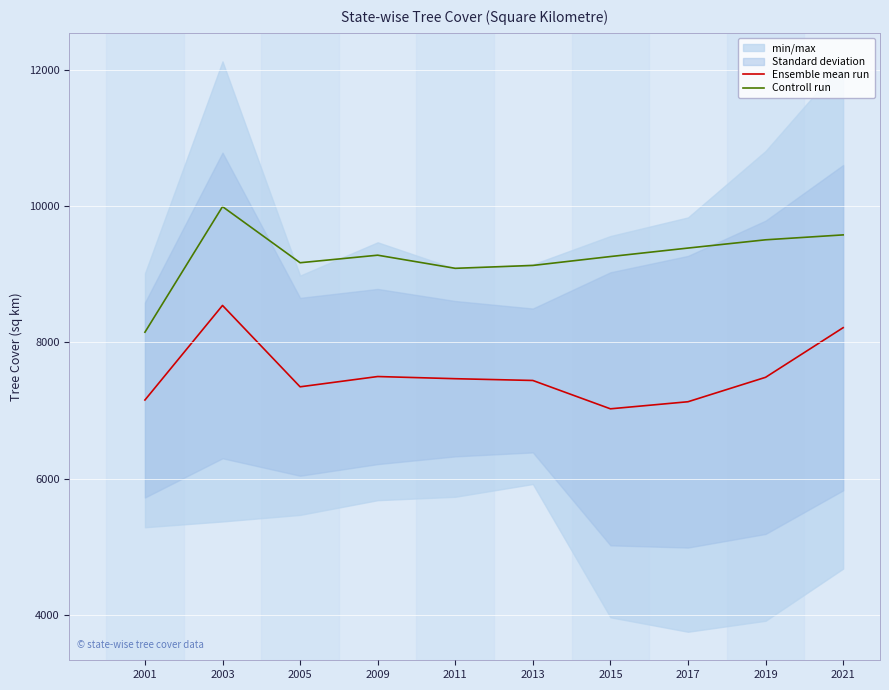

Rank the series by their average value, from highest to lowest.

Controll run, Ensemble mean run